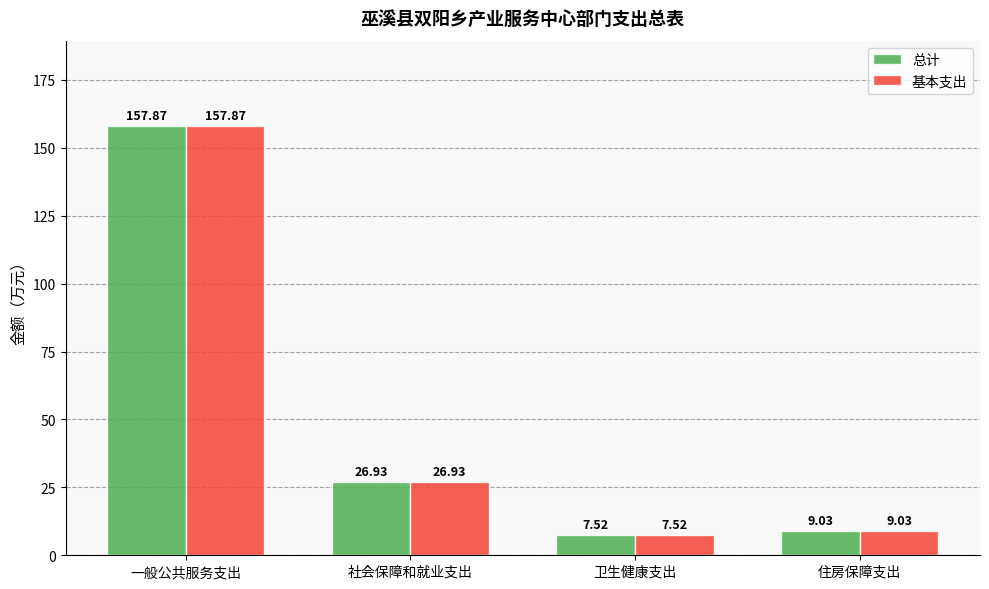

List the labels in order of 总计 value, largest first.

一般公共服务支出, 社会保障和就业支出, 住房保障支出, 卫生健康支出